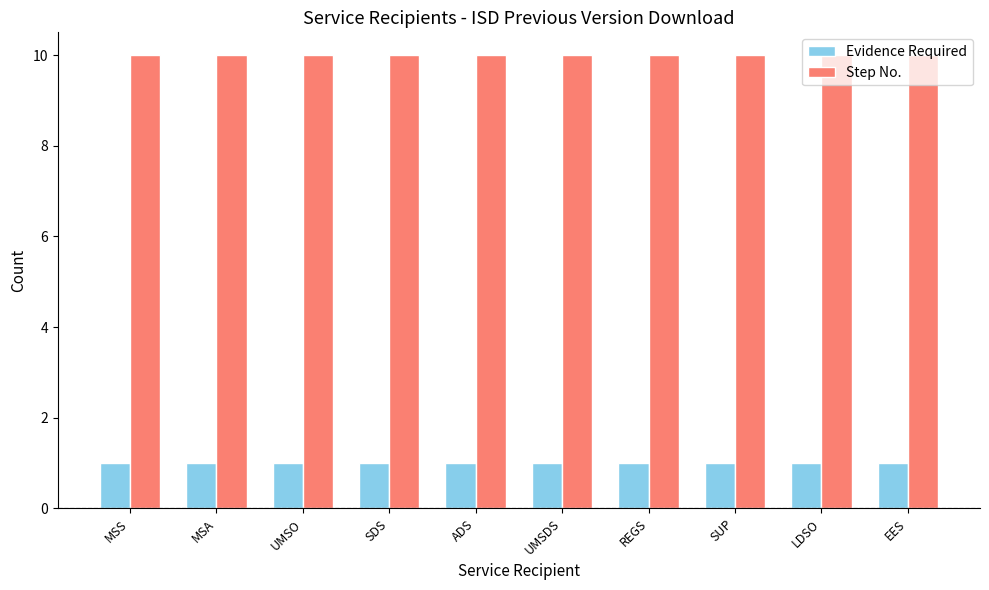

What are all the series names shown in the legend?

Evidence Required, Step No.